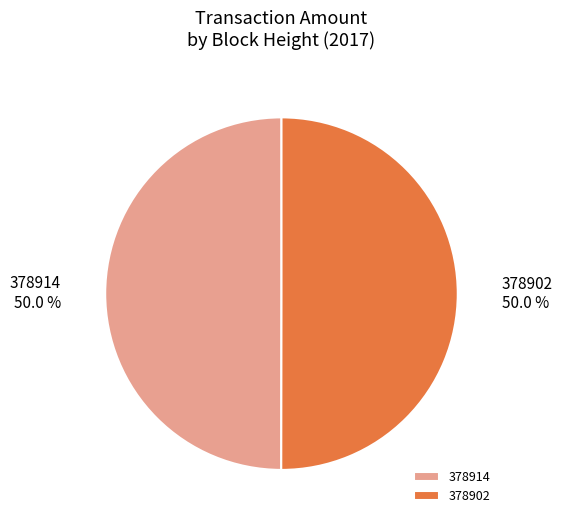

To the nearest percent, what portion does 378914 represent?

50%